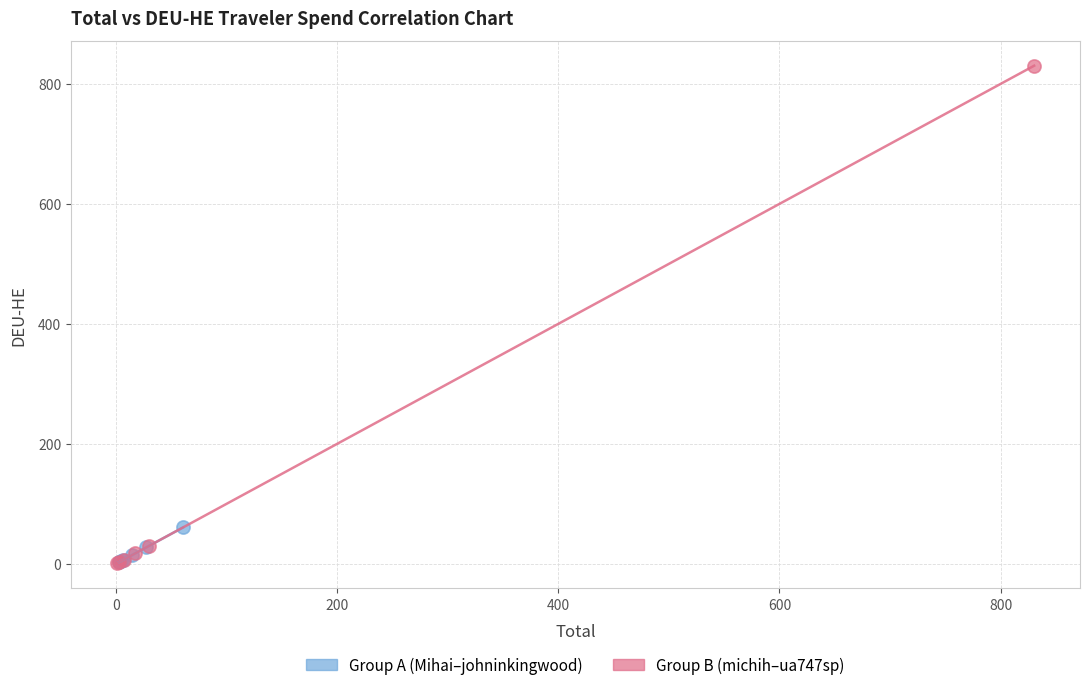

What are all the series names shown in the legend?

Group A (Mihai–johninkingwood), Group B (michih–ua747sp)